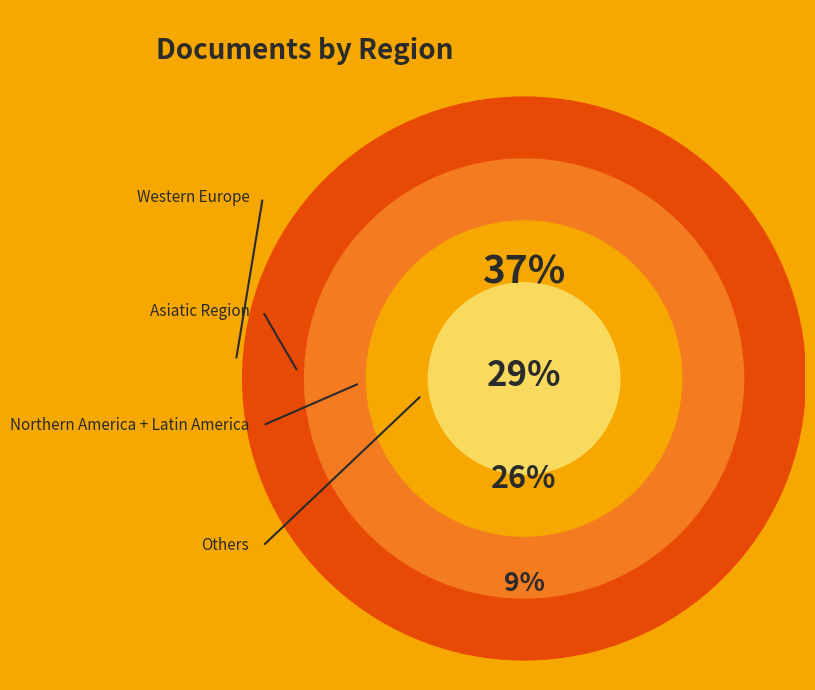

Is Middle East the majority of the pie?

No